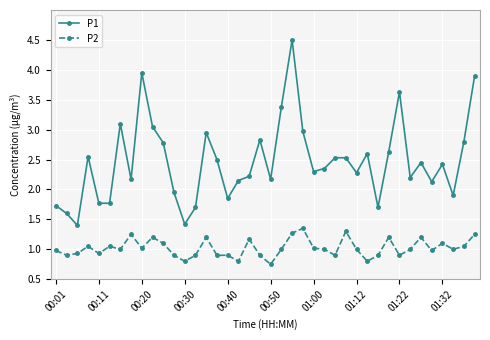

Does the chart have visible grid lines?

Yes